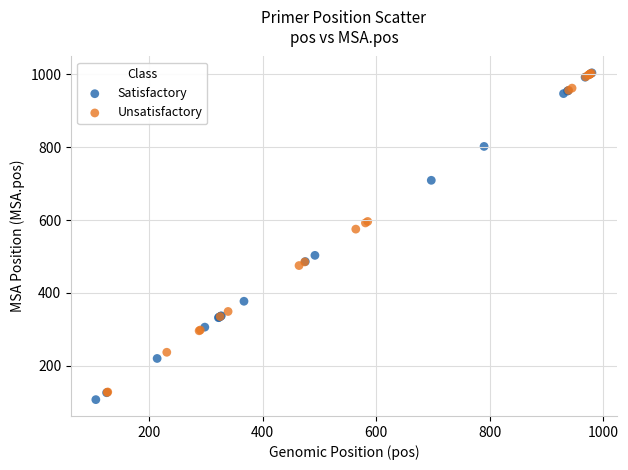

Which series contains the lowest Y value?

Satisfactory